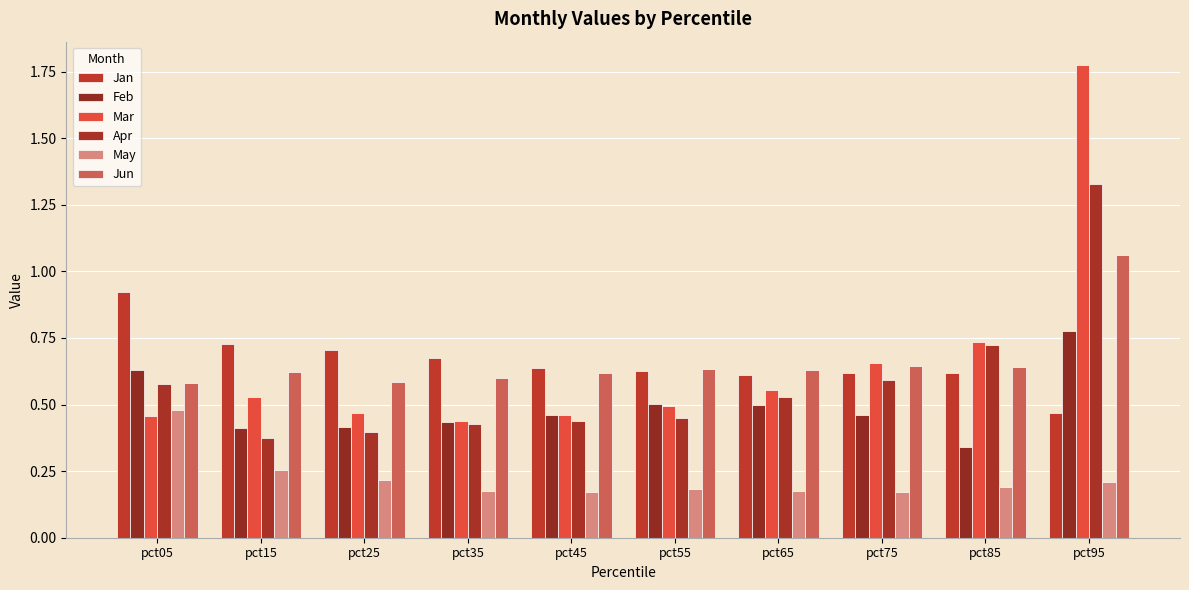

Reading left to right, transcribe all the data shown in this chart.

Jan: pct05=0.9	pct15=0.7	pct25=0.7	pct35=0.7	pct45=0.6	pct55=0.6	pct65=0.6	pct75=0.6	pct85=0.6	pct95=0.5
Feb: pct05=0.6	pct15=0.4	pct25=0.4	pct35=0.4	pct45=0.5	pct55=0.5	pct65=0.5	pct75=0.5	pct85=0.3	pct95=0.8
Mar: pct05=0.5	pct15=0.5	pct25=0.5	pct35=0.4	pct45=0.5	pct55=0.5	pct65=0.6	pct75=0.7	pct85=0.7	pct95=1.8
Apr: pct05=0.6	pct15=0.4	pct25=0.4	pct35=0.4	pct45=0.4	pct55=0.5	pct65=0.5	pct75=0.6	pct85=0.7	pct95=1.3
May: pct05=0.5	pct15=0.3	pct25=0.2	pct35=0.2	pct45=0.2	pct55=0.2	pct65=0.2	pct75=0.2	pct85=0.2	pct95=0.2
Jun: pct05=0.6	pct15=0.6	pct25=0.6	pct35=0.6	pct45=0.6	pct55=0.6	pct65=0.6	pct75=0.6	pct85=0.6	pct95=1.1